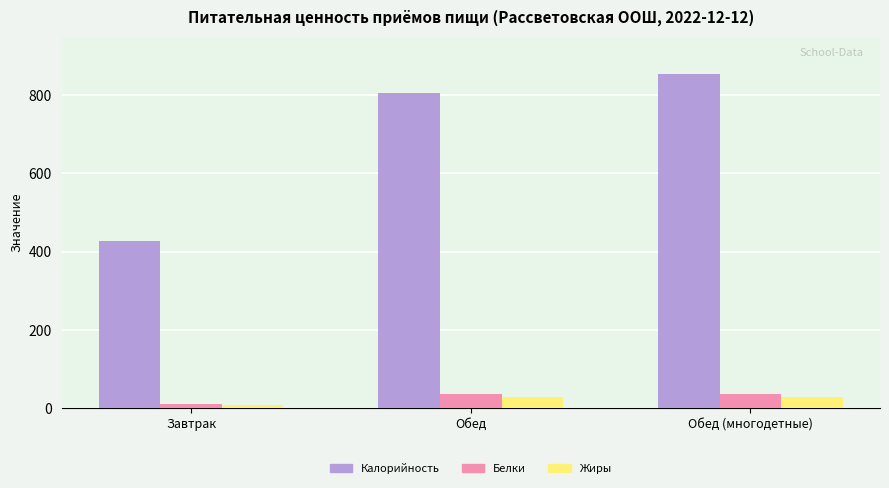

Which series has the widest spread of values?

Калорийность